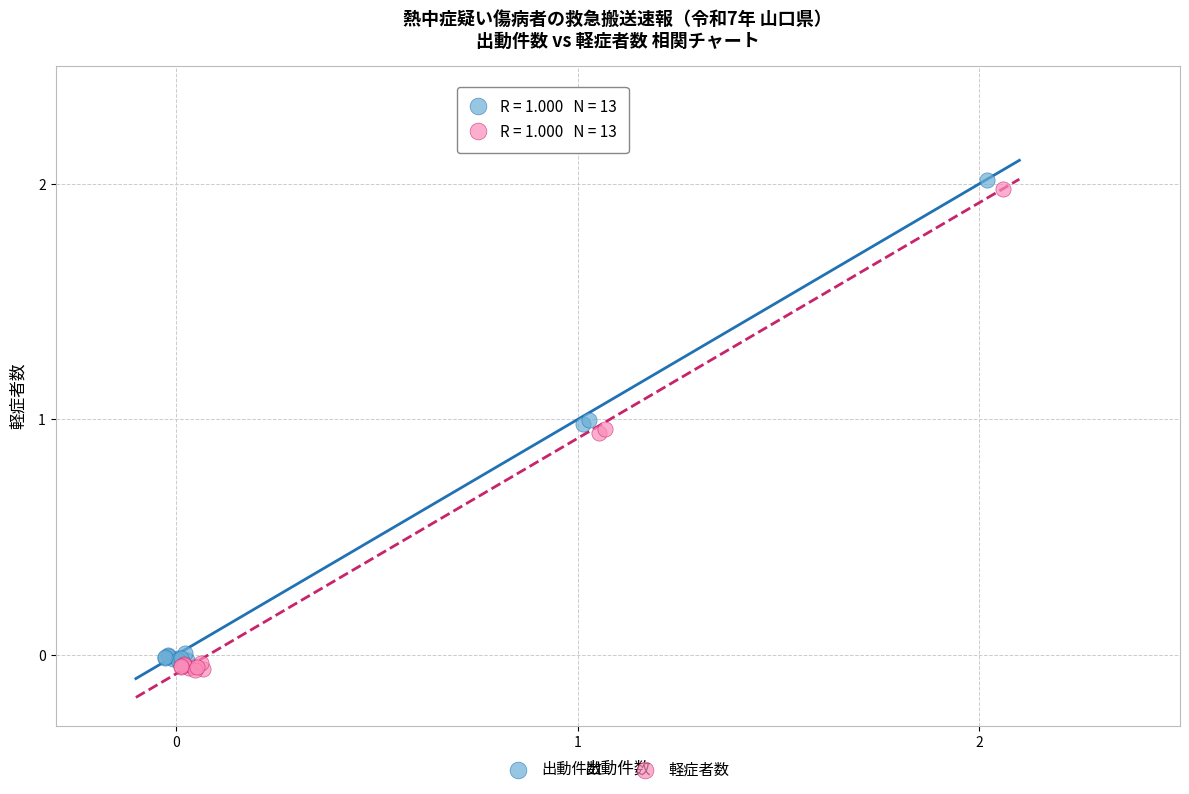

Which series reaches the maximum Y coordinate?

出動件数